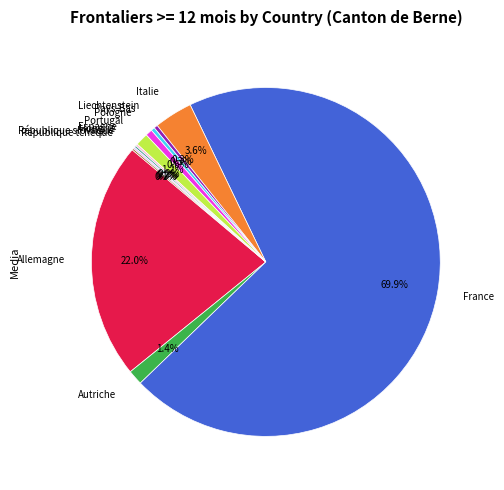

Which slice represents more than half of the pie?

France